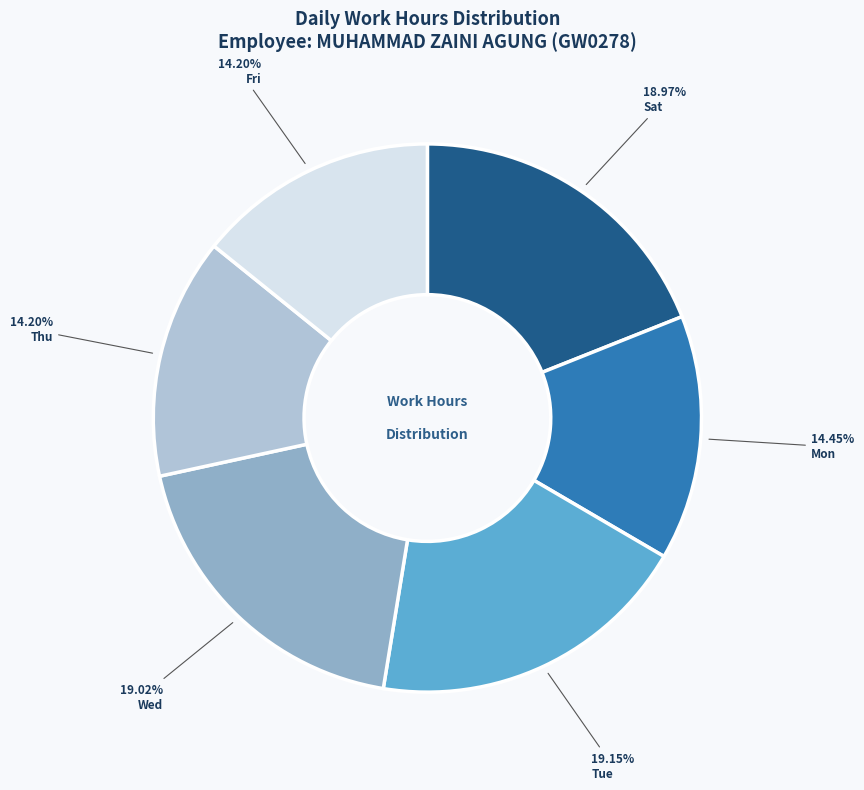

Count the number of slices in the pie.

6